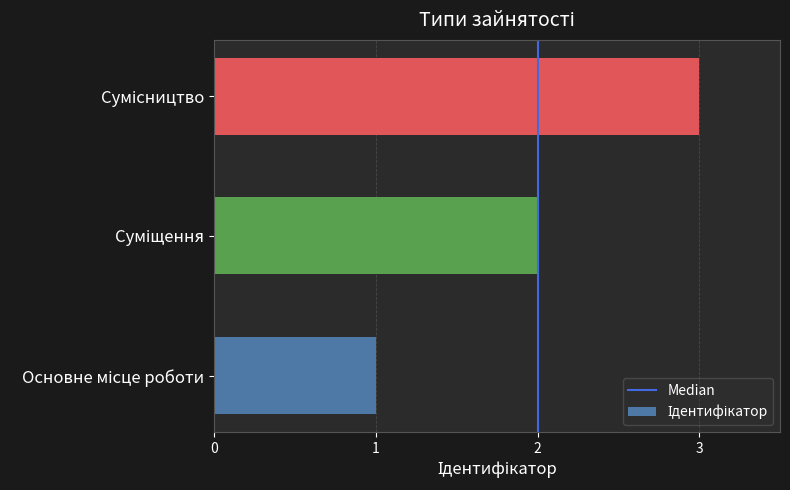

What is the sum of all values?

6